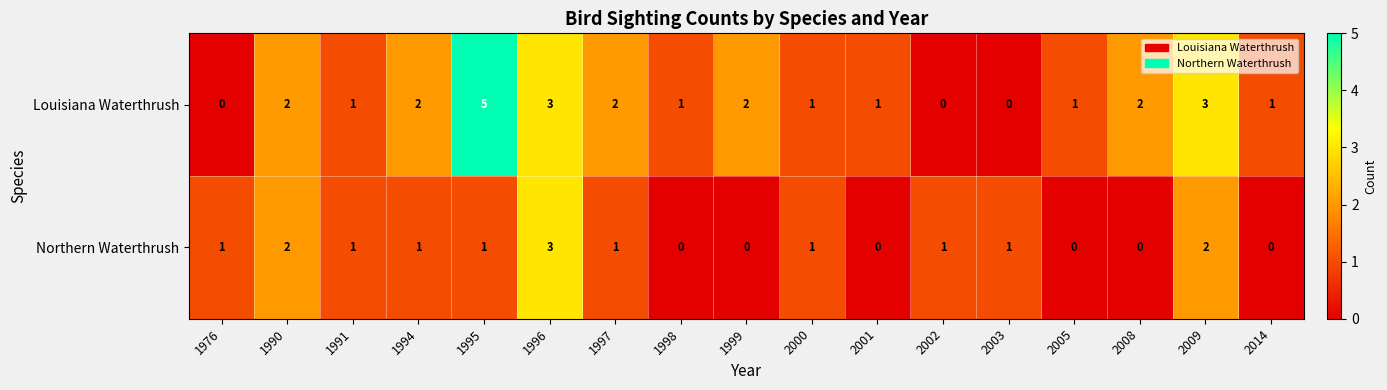

What is the difference between the highest and lowest values at 1995?

4